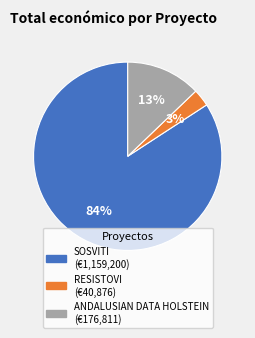

Which has a higher value, RESISTOVI or SOSVITI?

SOSVITI